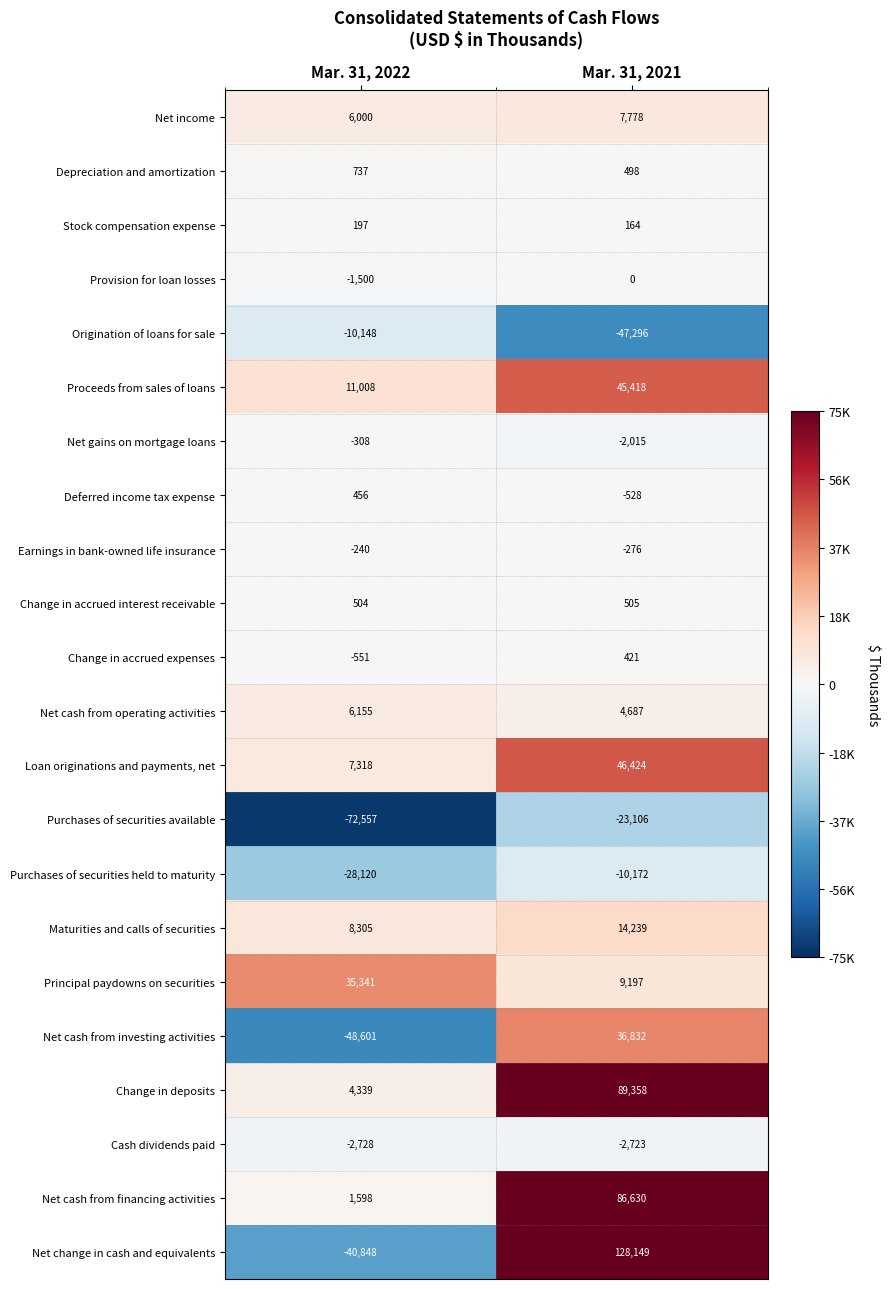

What is the total value across all series at Mar. 31, 2021?

384184